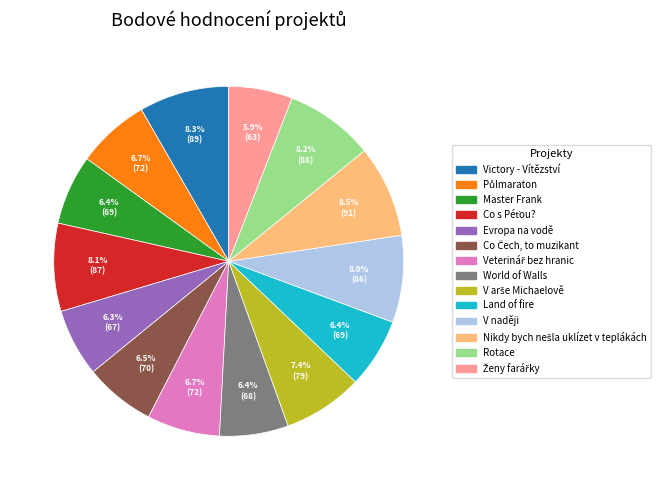

What percentage do Victory - Vítězství and Evropa na vodě together represent?

14.6%